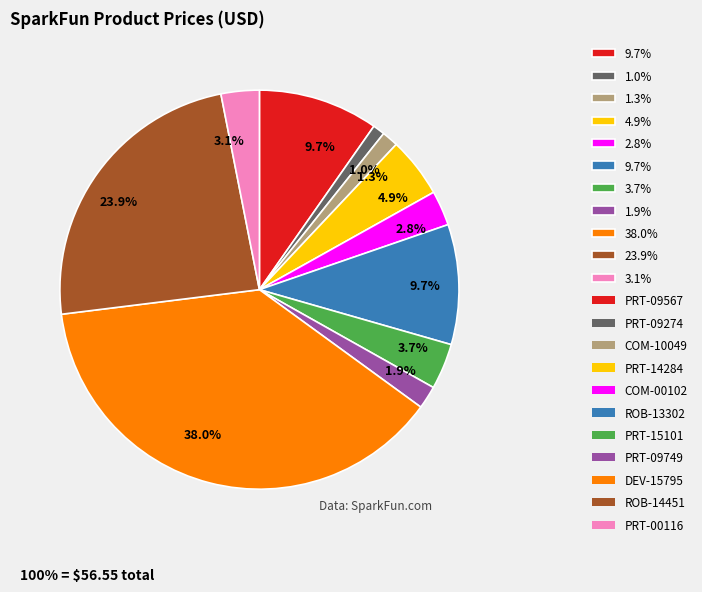

Count the number of slices in the pie.

11